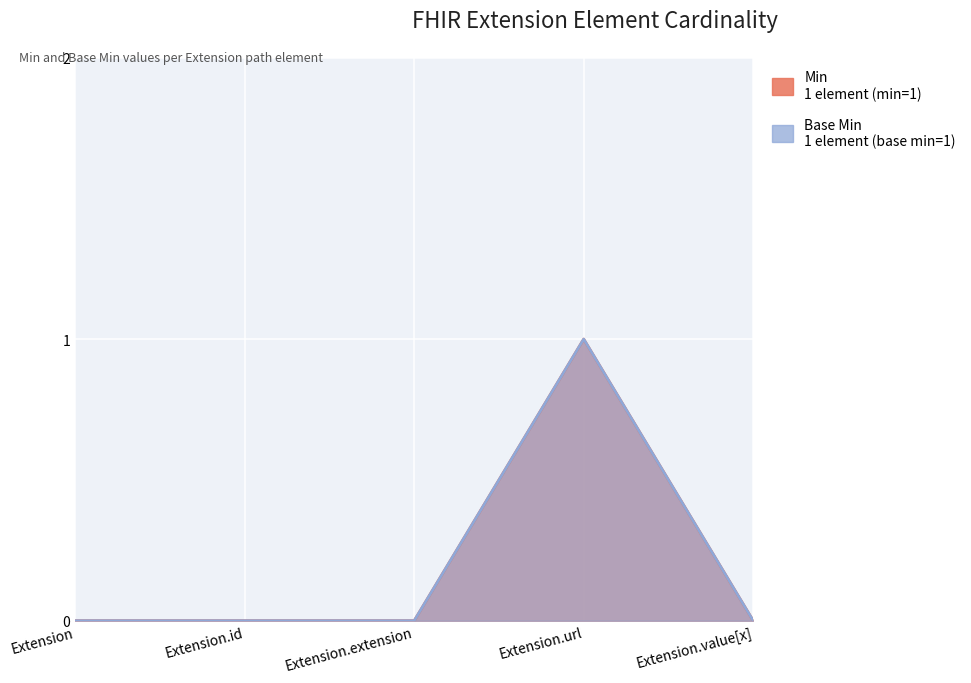

Which category has the lowest value in the Min series?

Extension